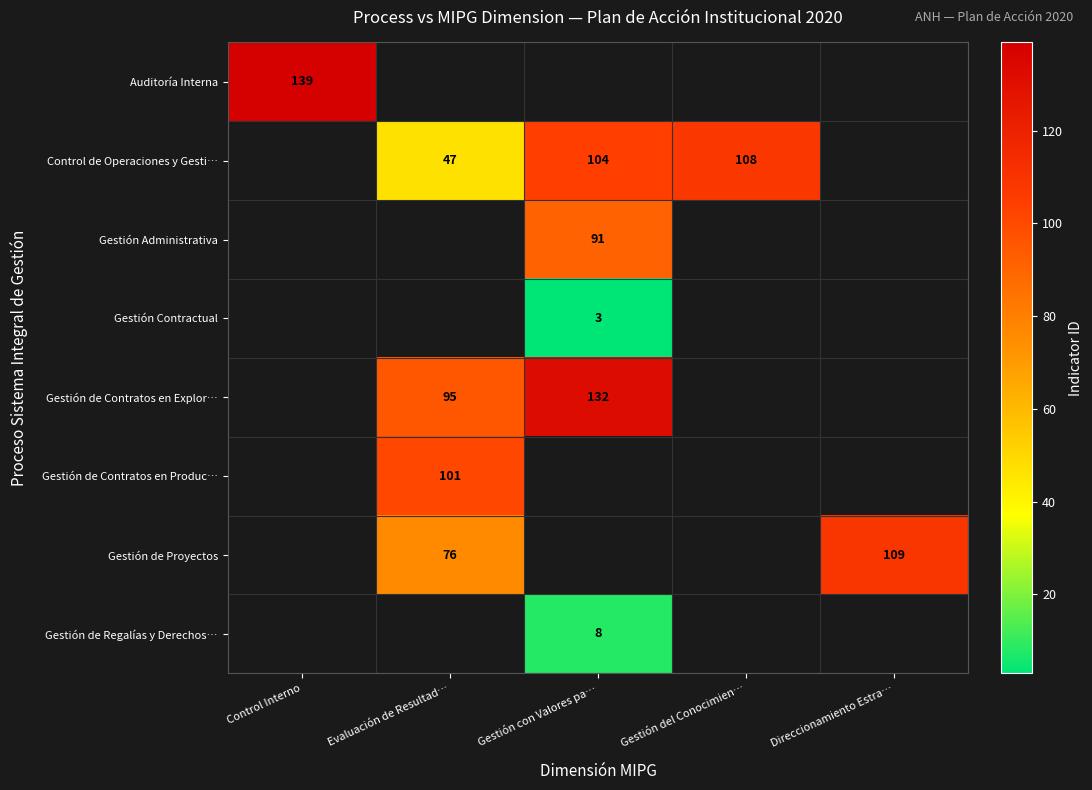

True or false: Gestión de Proyectos has a value of 76 at Evaluación de Resultad….

True